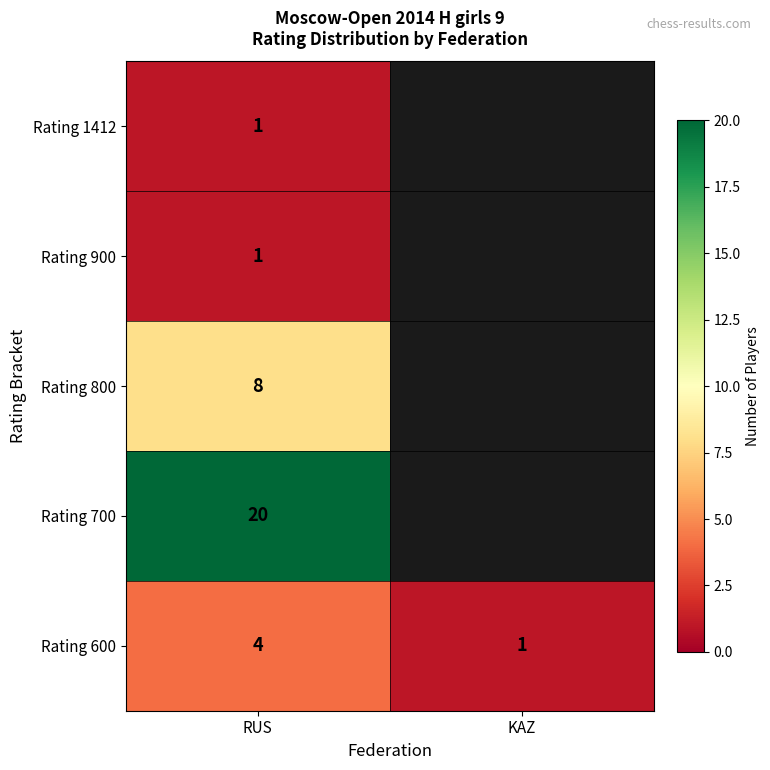

What is the sum of the Rating 600 values at KAZ and RUS?

5